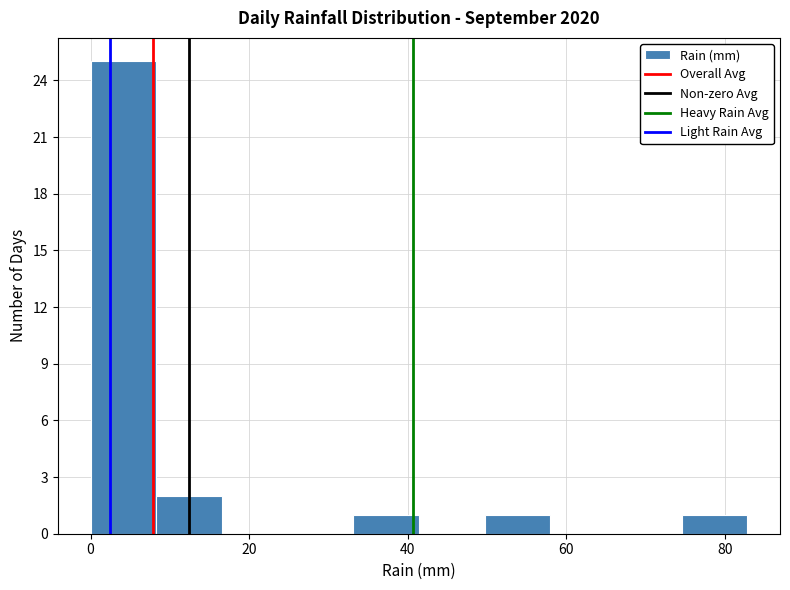

Reading left to right, transcribe this chart: for each bar, give the range it covers on the x-axis and its height. Neither the bar edges nor the heights are printed on the chart, so give them approximately, as read against the axes.

0 to 8: 25
8 to 16: 2
16 to 24: 0
24 to 34: 0
34 to 42: 1
42 to 50: 0
50 to 58: 1
58 to 66: 0
66 to 74: 0
74 to 82: 1